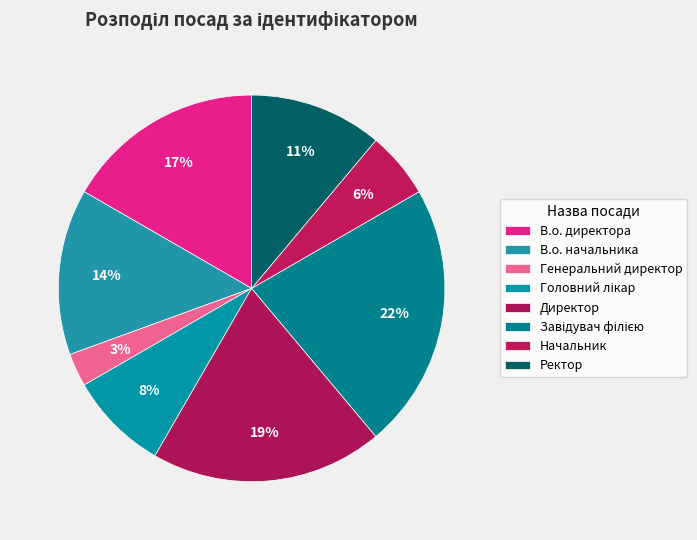

Rank the categories by value from highest to lowest.

Завідувач філією, Директор, В.о. директора, В.о. начальника, Ректор, Головний лікар, Начальник, Генеральний директор